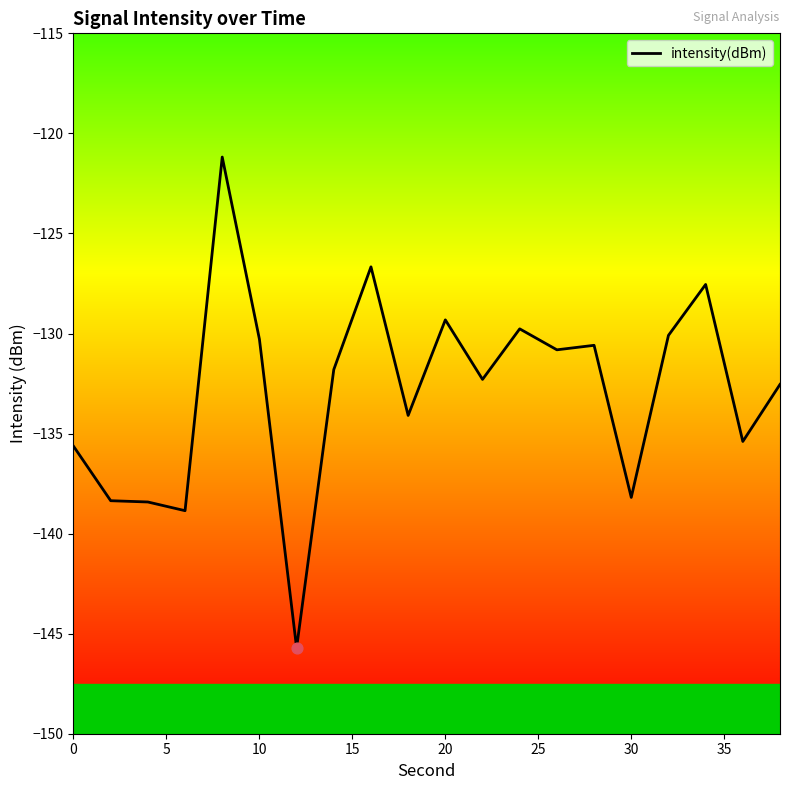

What is the minimum value shown in the chart?

-145.7